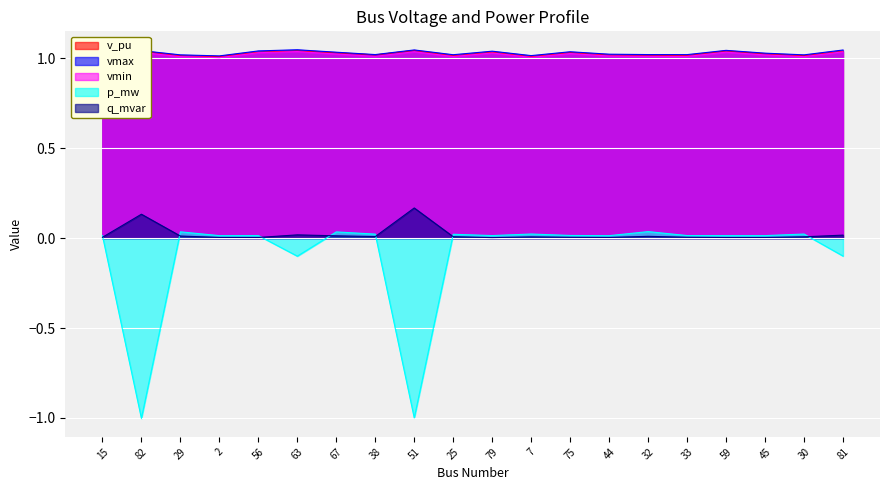

The q_mvar series shows 0.0 at 81. True or false?

True